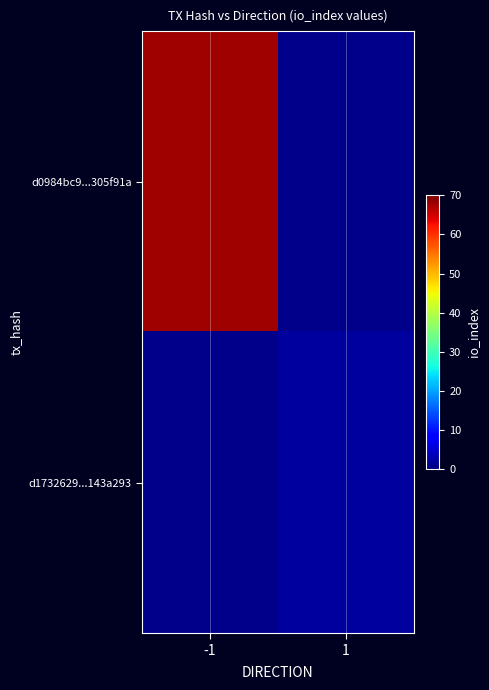

List the series in order of their overall mean, highest first.

d0984bc9...305f91a, d1732629...143a293